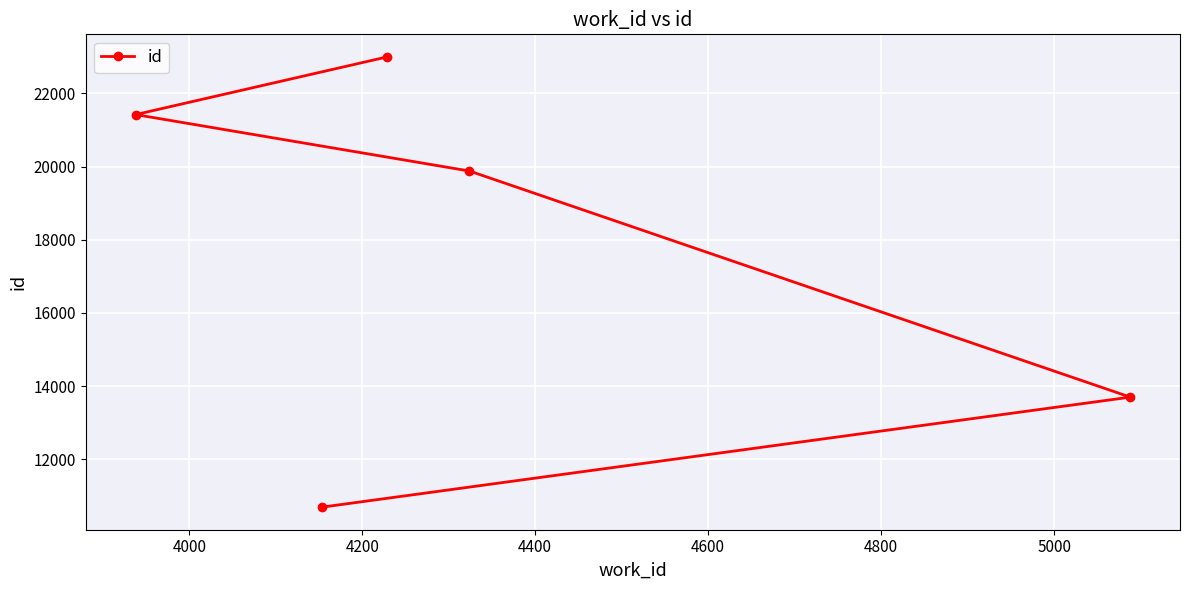

What is the value of the 3rd point from the left?

23000